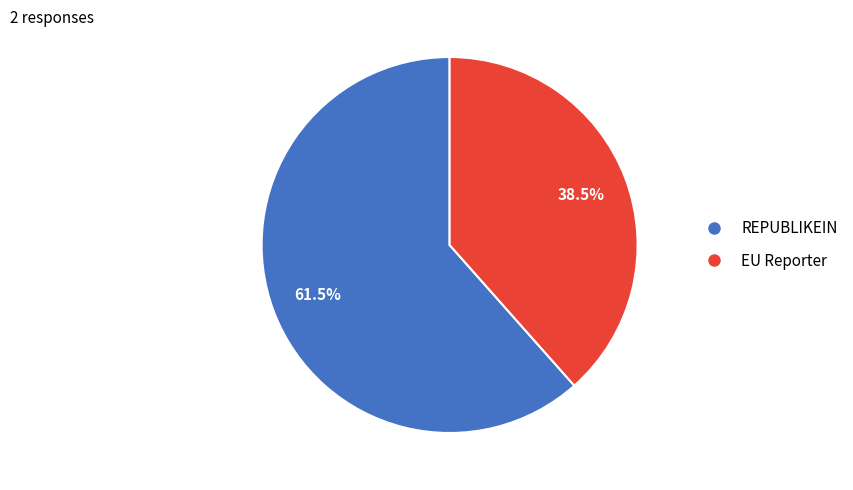

Which slice is the smallest?

EU Reporter